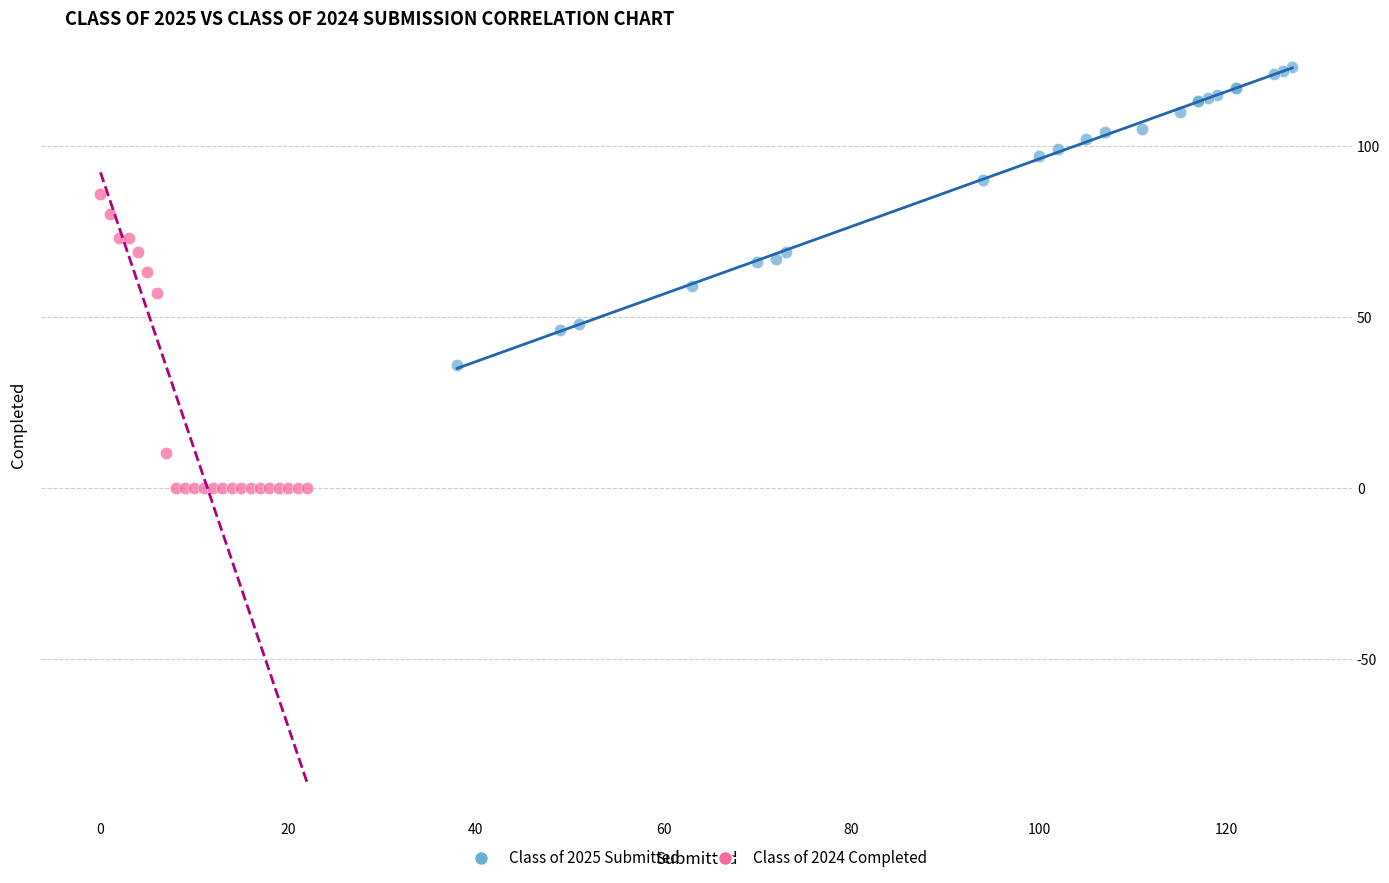

Which series reaches the minimum Y coordinate?

Class of 2024 Completed